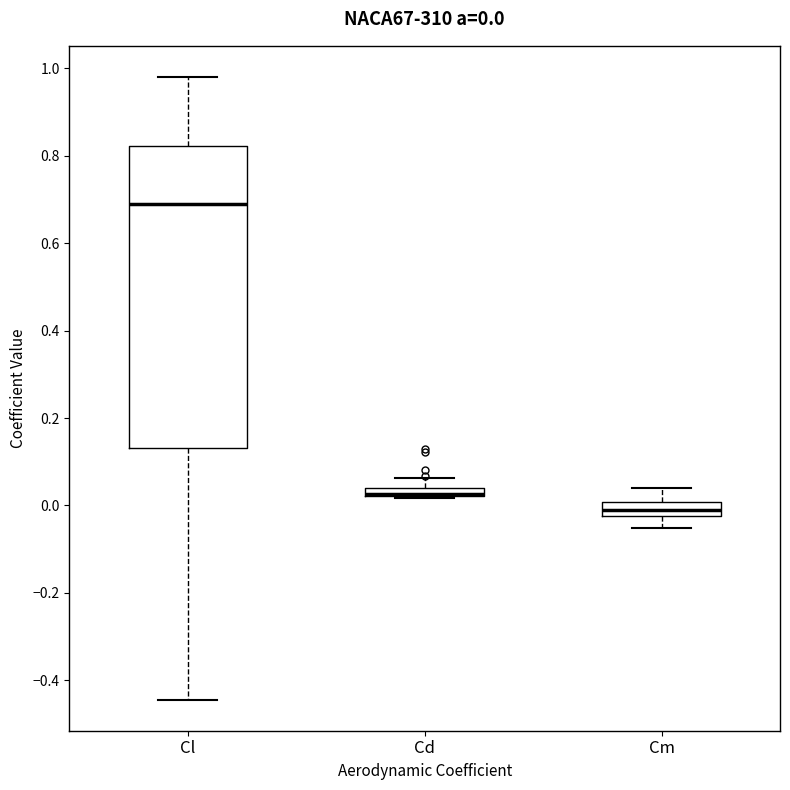

Comparing the boxes themselves (not the whiskers), which one is the tallest?

Cl